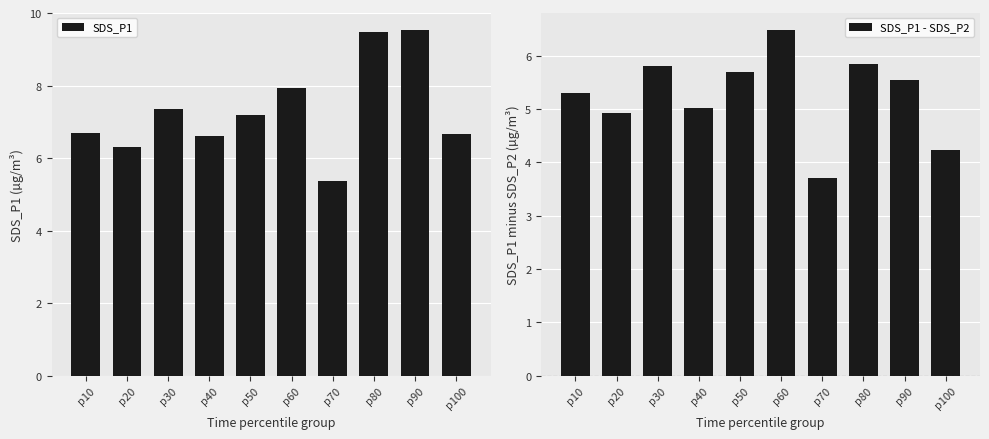

At which category is the sum across all series the highest?

p80